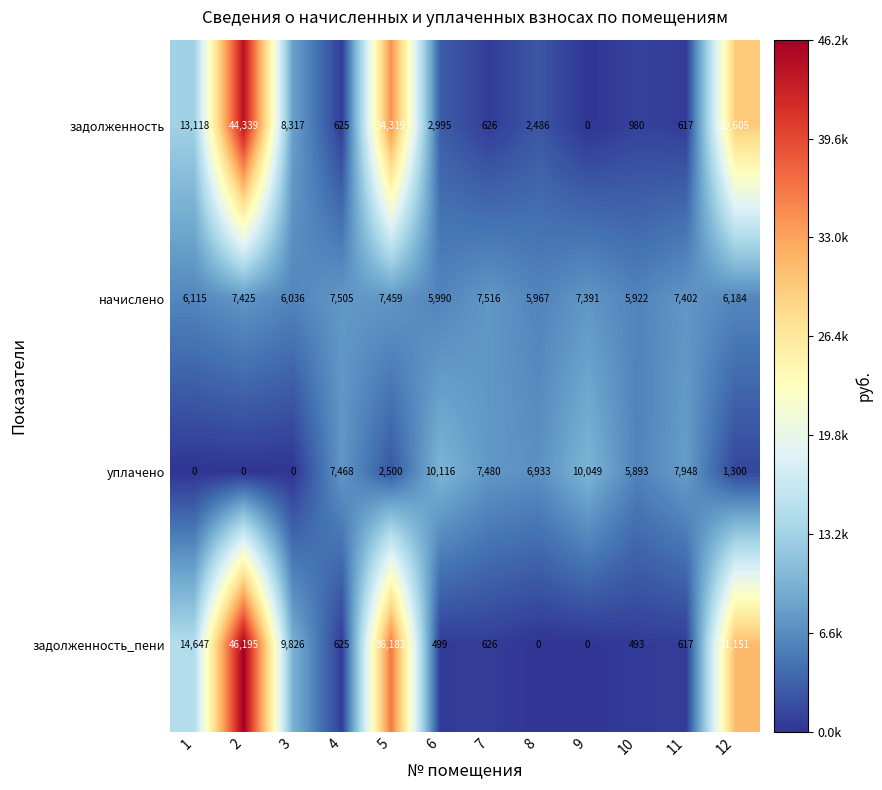

Between 3 and 5, which series saw the biggest shift?

задолженность_пени